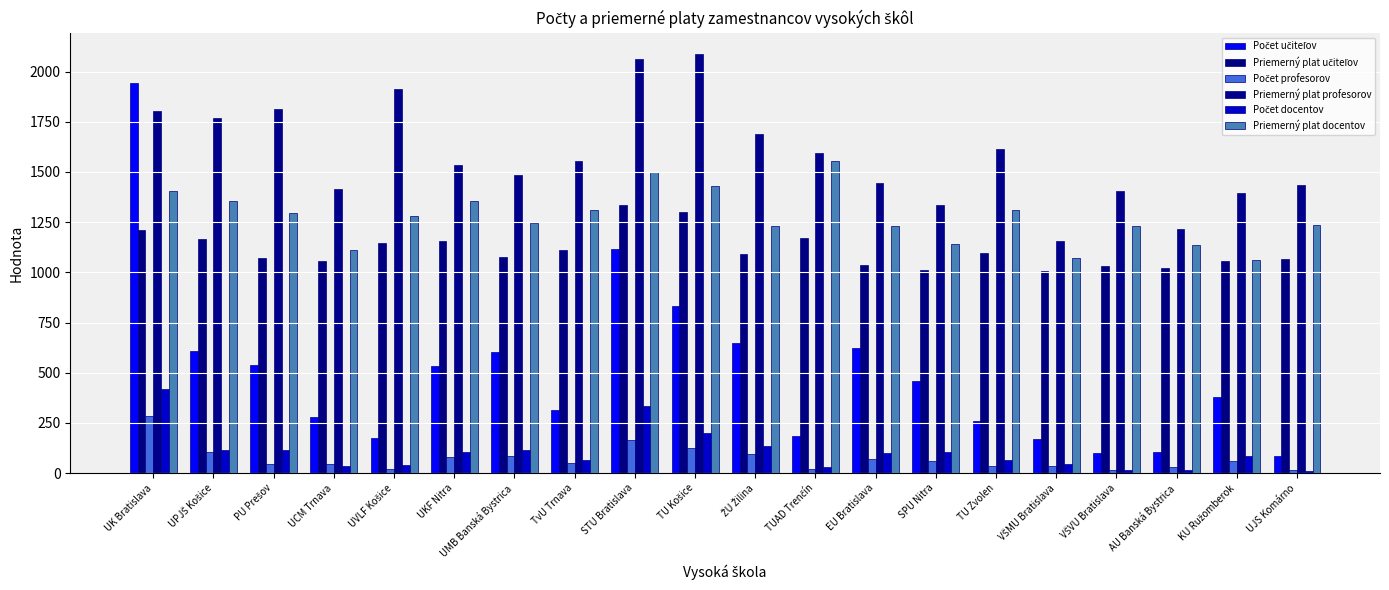

Is it true that Počet učiteľov equals 535.7 at TU Košice?

False